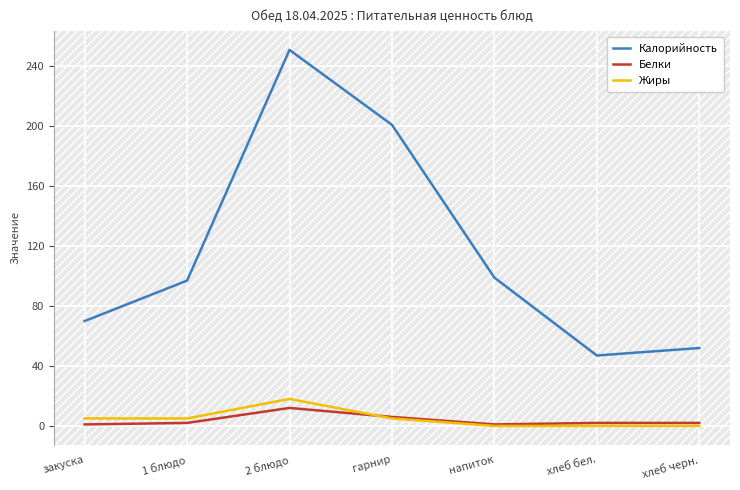

How many lines are shown in the chart?

3